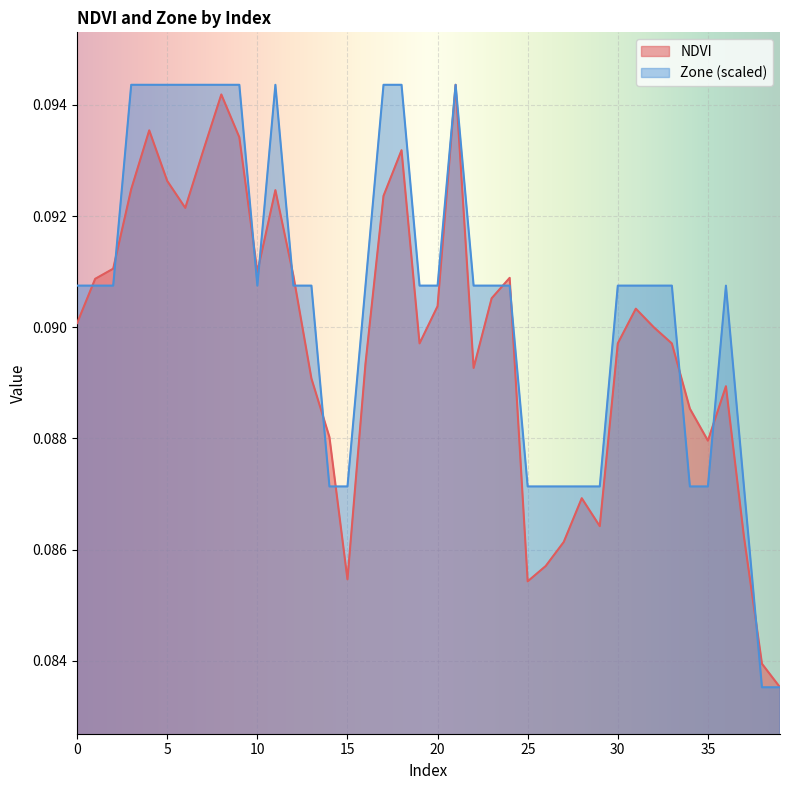

Reading left to right, what are all the values shown in this chart?

NDVI: 0=0.1	1=0.1	2=0.1	3=0.1	4=0.1	5=0.1	6=0.1	7=0.1	8=0.1	9=0.1	10=0.1	11=0.1	12=0.1	13=0.1	14=0.1	15=0.1	16=0.1	17=0.1	18=0.1	19=0.1	20=0.1	21=0.1	22=0.1	23=0.1	24=0.1	25=0.1	26=0.1	27=0.1	28=0.1	29=0.1	30=0.1	31=0.1	32=0.1	33=0.1	34=0.1	35=0.1	36=0.1	37=0.1	38=0.1	39=0.1
Zone: 0=0.1	1=0.1	2=0.1	3=0.1	4=0.1	5=0.1	6=0.1	7=0.1	8=0.1	9=0.1	10=0.1	11=0.1	12=0.1	13=0.1	14=0.1	15=0.1	16=0.1	17=0.1	18=0.1	19=0.1	20=0.1	21=0.1	22=0.1	23=0.1	24=0.1	25=0.1	26=0.1	27=0.1	28=0.1	29=0.1	30=0.1	31=0.1	32=0.1	33=0.1	34=0.1	35=0.1	36=0.1	37=0.1	38=0.1	39=0.1